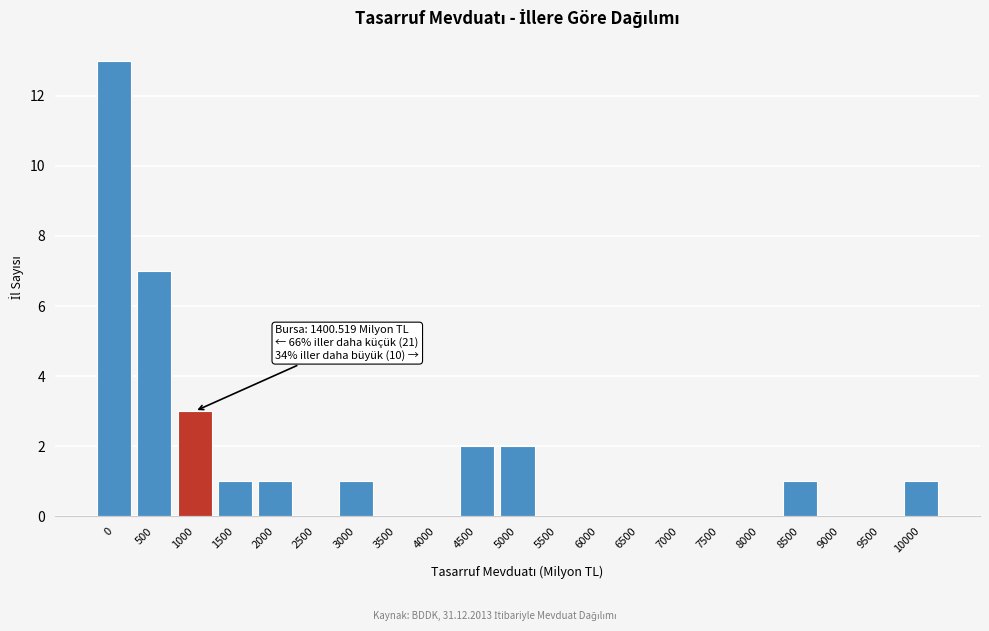

Reading left to right, list all the values displayed in this chart.

0=13	500=7	1000=3	1500=1	2000=1	2500=0	3000=1	3500=0	4000=0	4500=2	5000=2	5500=0	6000=0	6500=0	7000=0	7500=0	8000=0	8500=1	9000=0	9500=0	10000=1